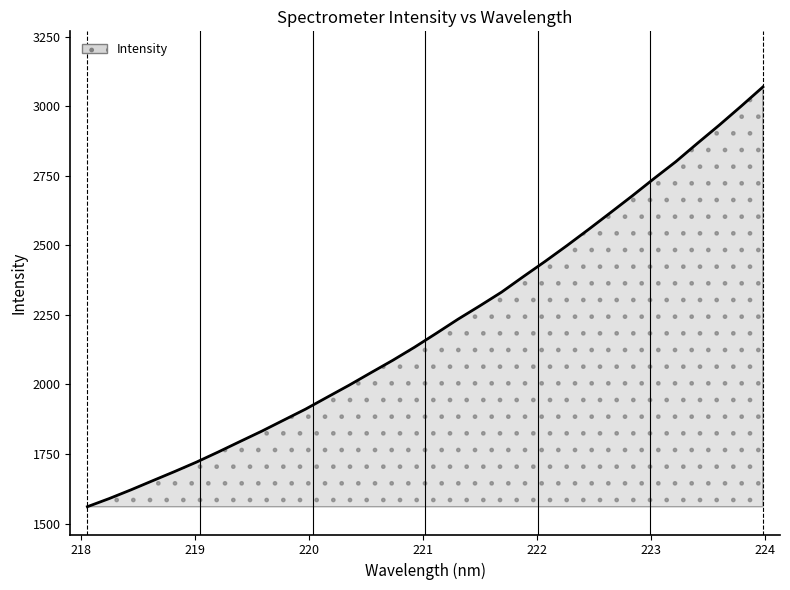

What is the average value?

2213.8